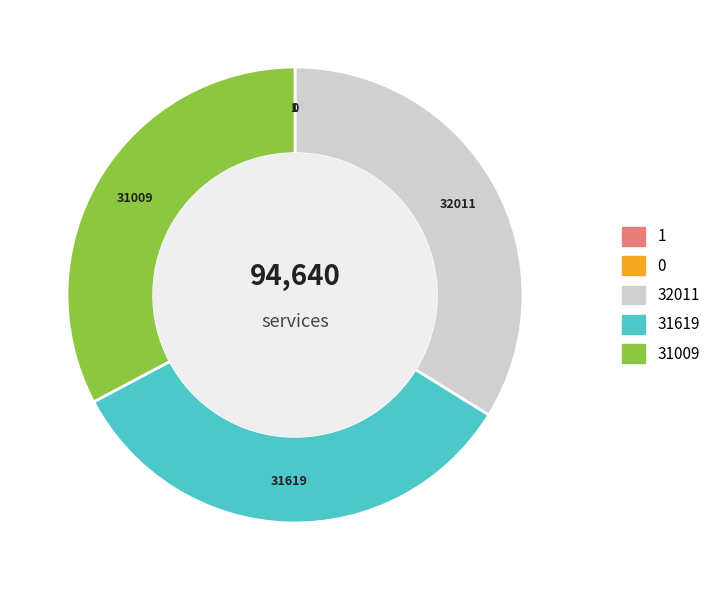

Is there any slice that represents more than half of the pie?

No